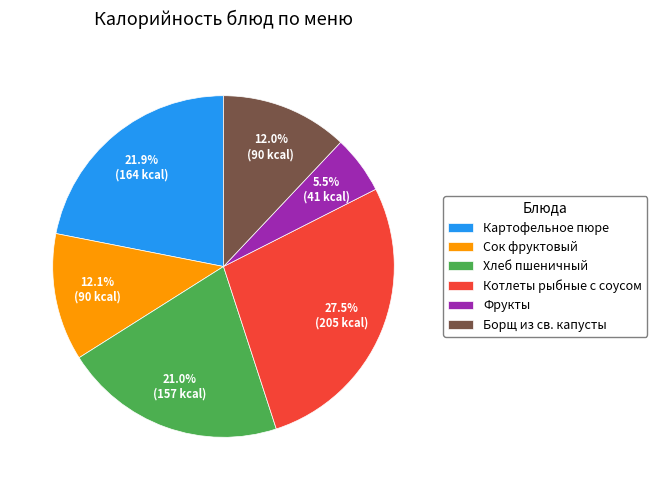

To the nearest percent, what is the difference between the largest and smallest slice percentages?

22%